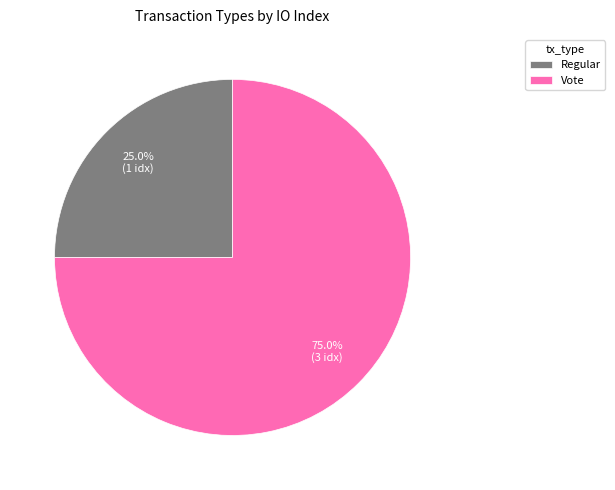

What is the ratio of the value at Regular to the value at Vote?

0.3